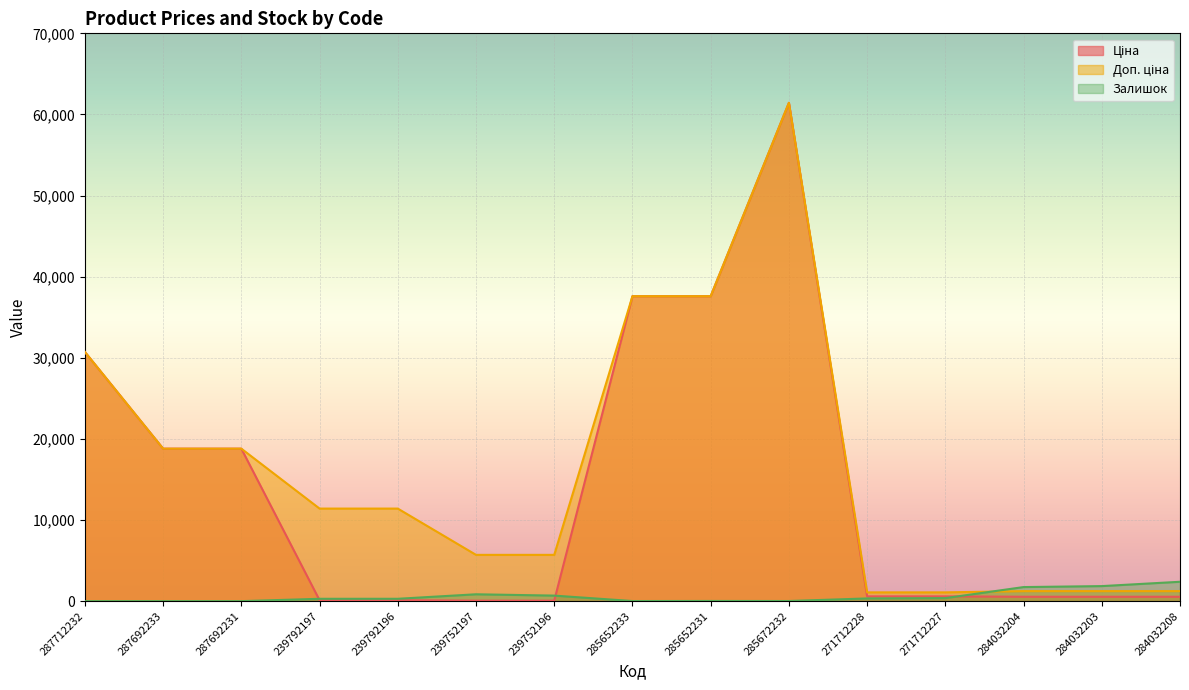

What is the value of the Доп. ціна point at the 10th from the left?

61434.3